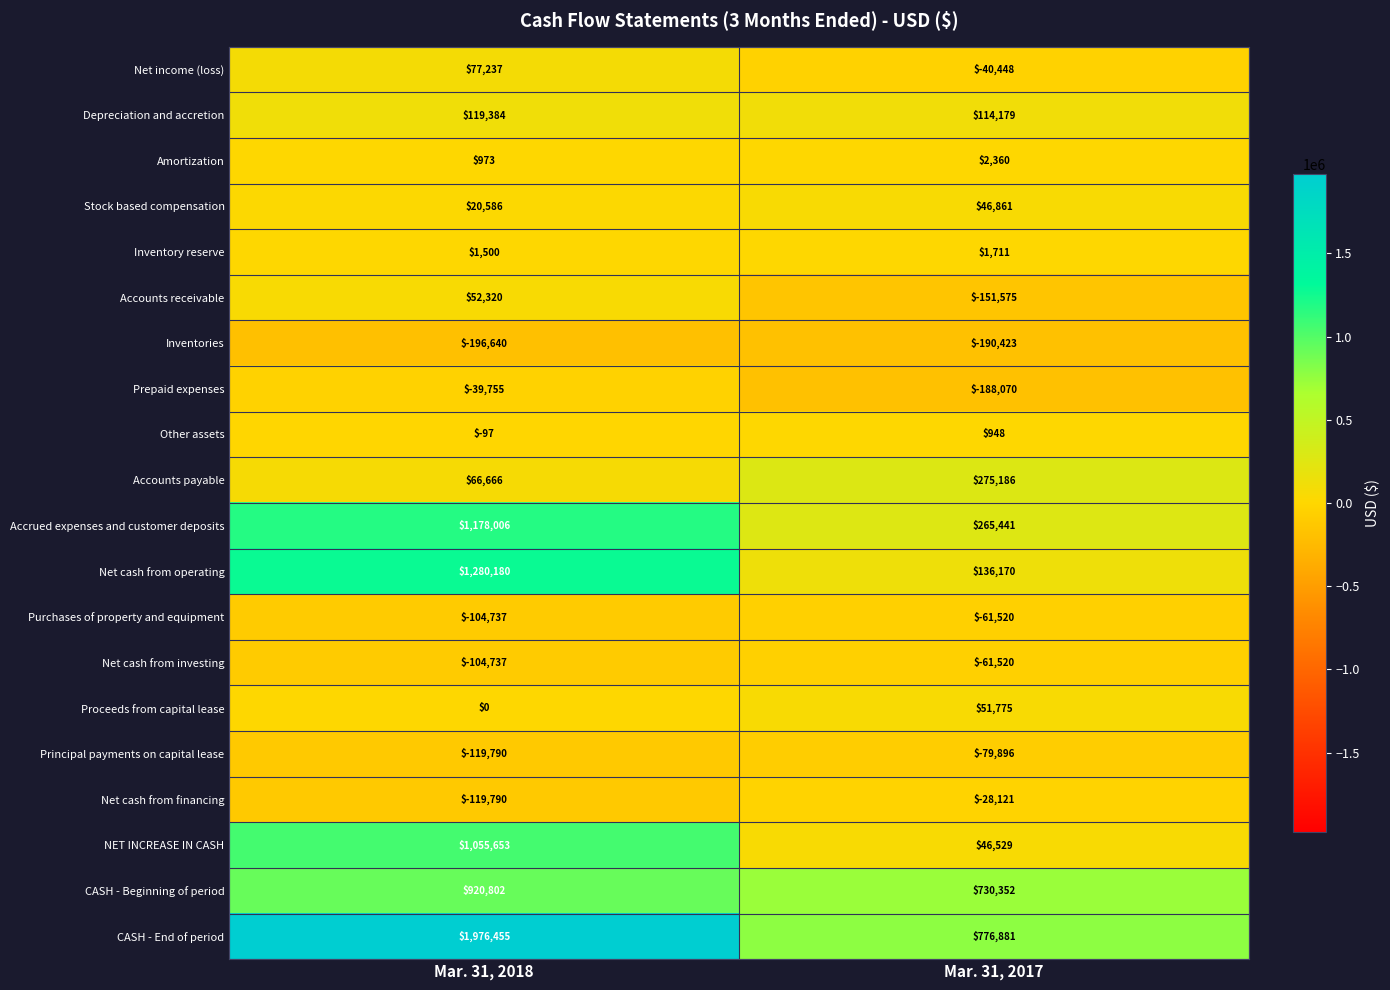

Which series changed the most between Mar. 31, 2018 and Mar. 31, 2017?

CASH - End of period